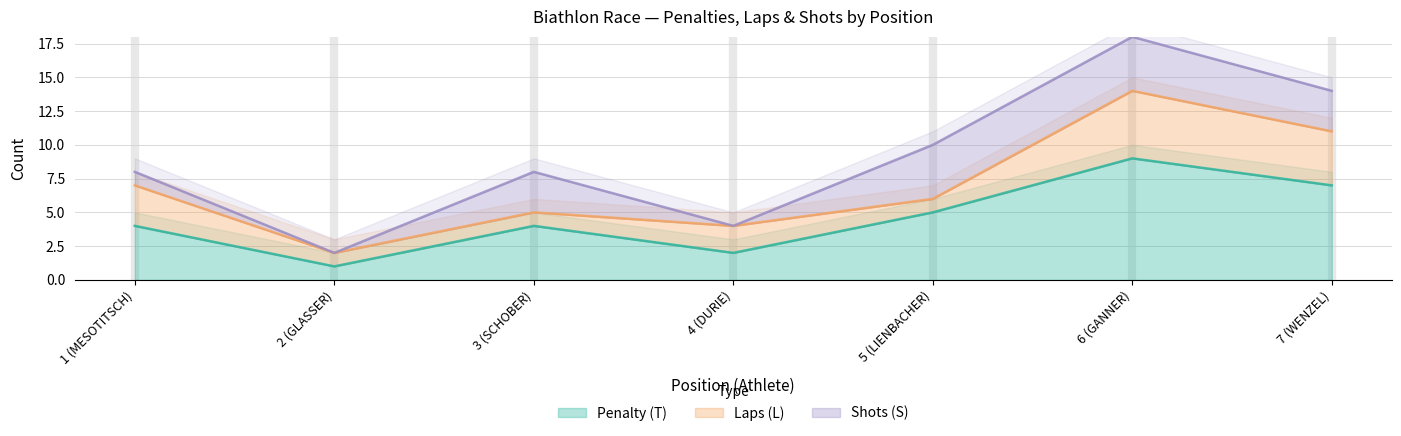

Which category has the highest value in the Penalty (T) series?

6 (GANNER)